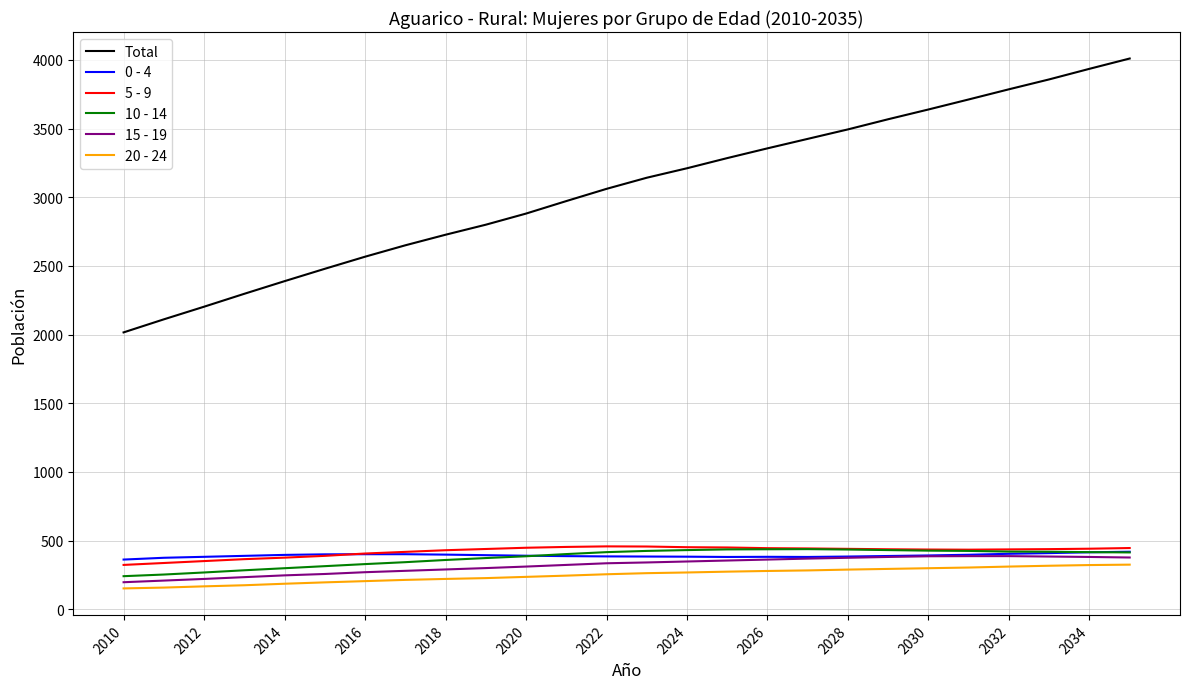

Which series has the widest spread of values?

Total